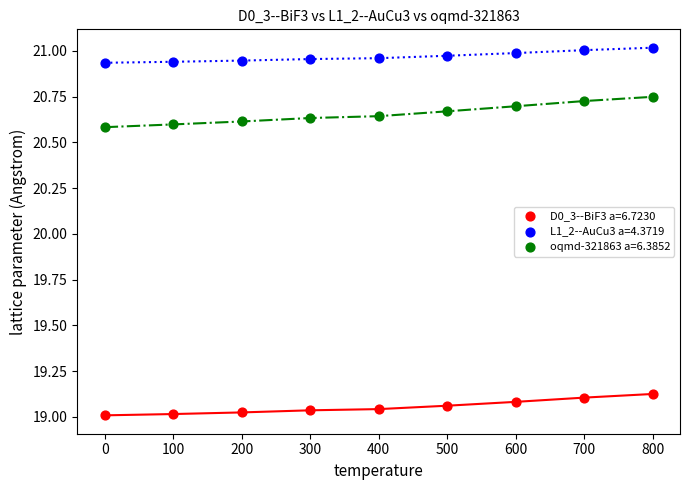

Which series reaches the maximum Y coordinate?

L1_2--AuCu3 a=4.3719